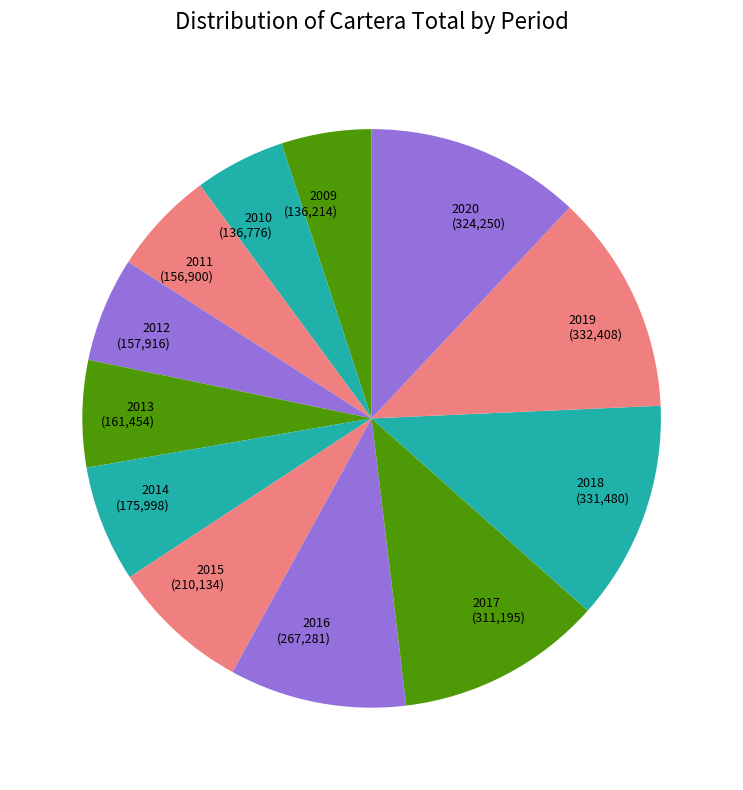

Does any single category account for the majority?

No